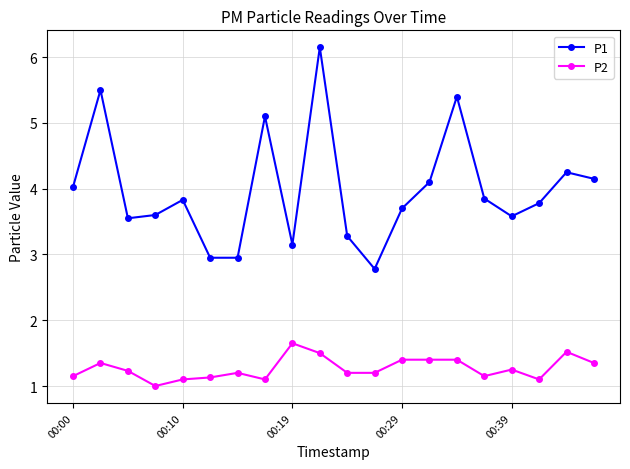

What is the maximum value shown in the chart?

6.2